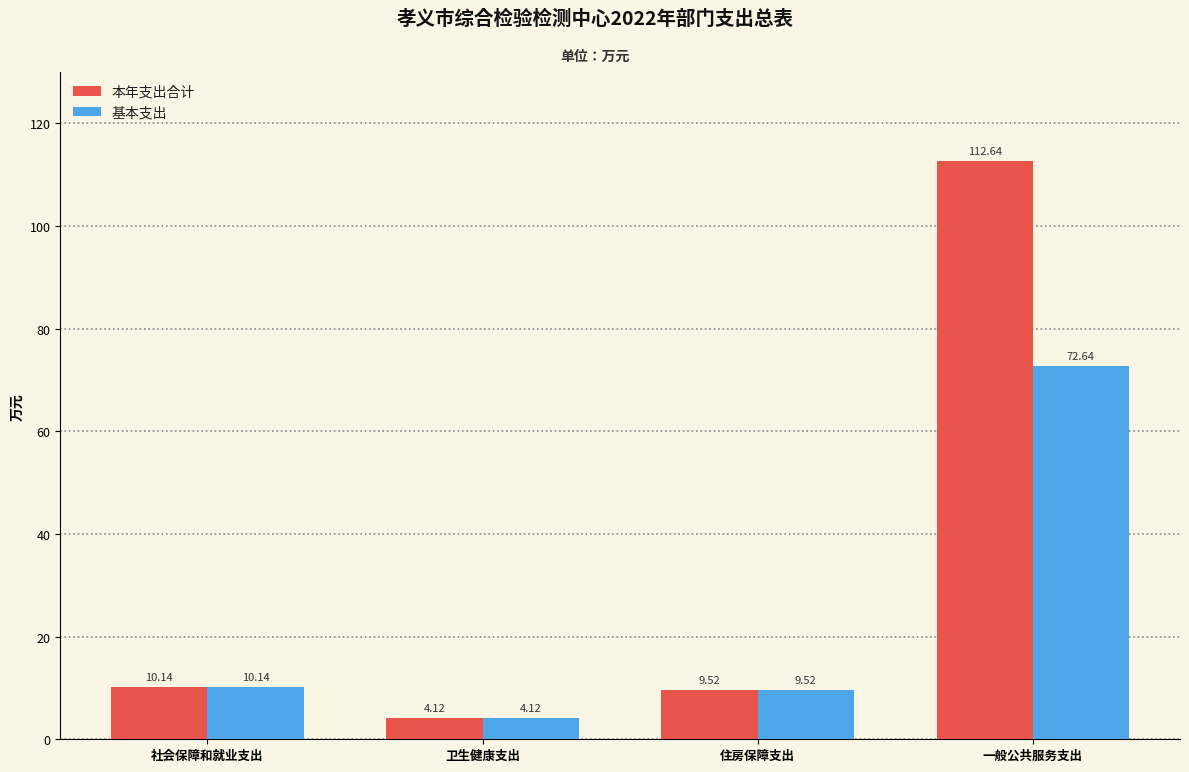

Which series has the largest total across all categories?

本年支出合计